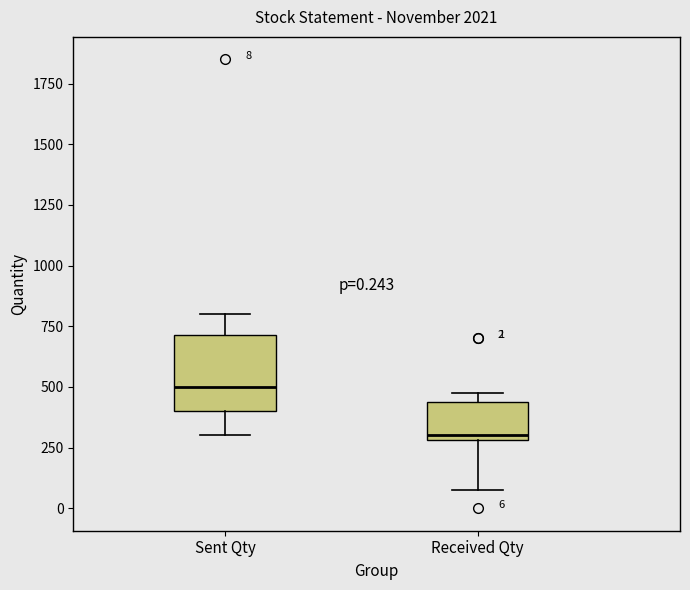

Which box's median line is the lowest?

Received Qty